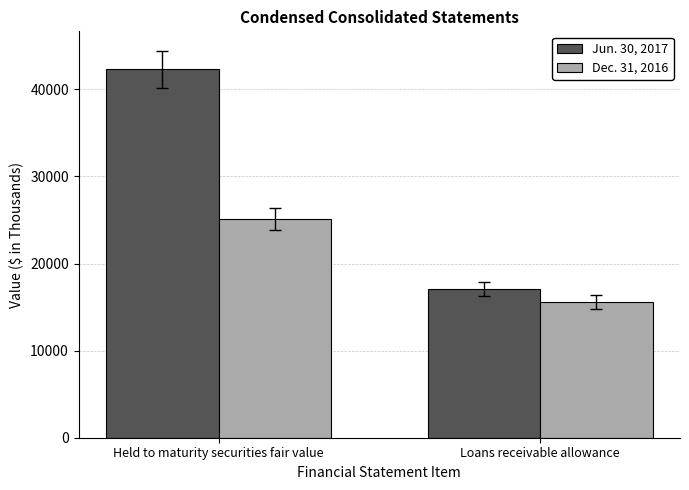

Count the number of categories in the chart.

2